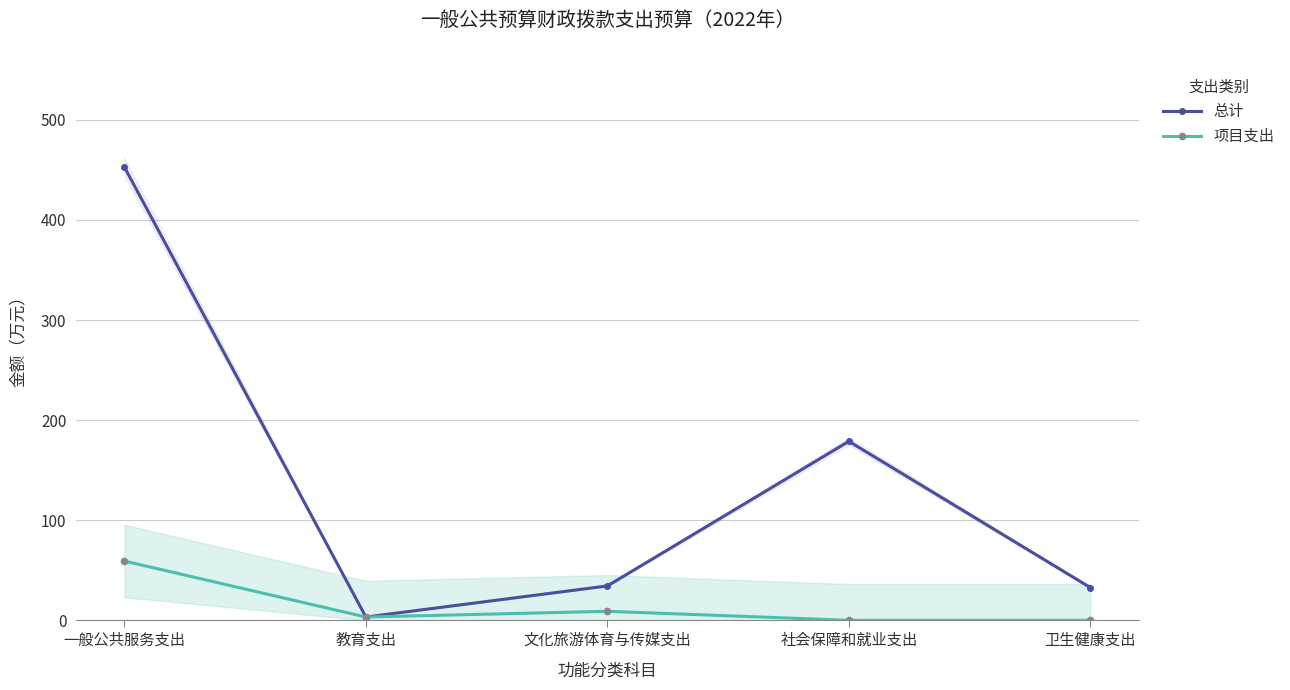

Is it true that 总计 equals 12.4 at 文化旅游体育与传媒支出?

False